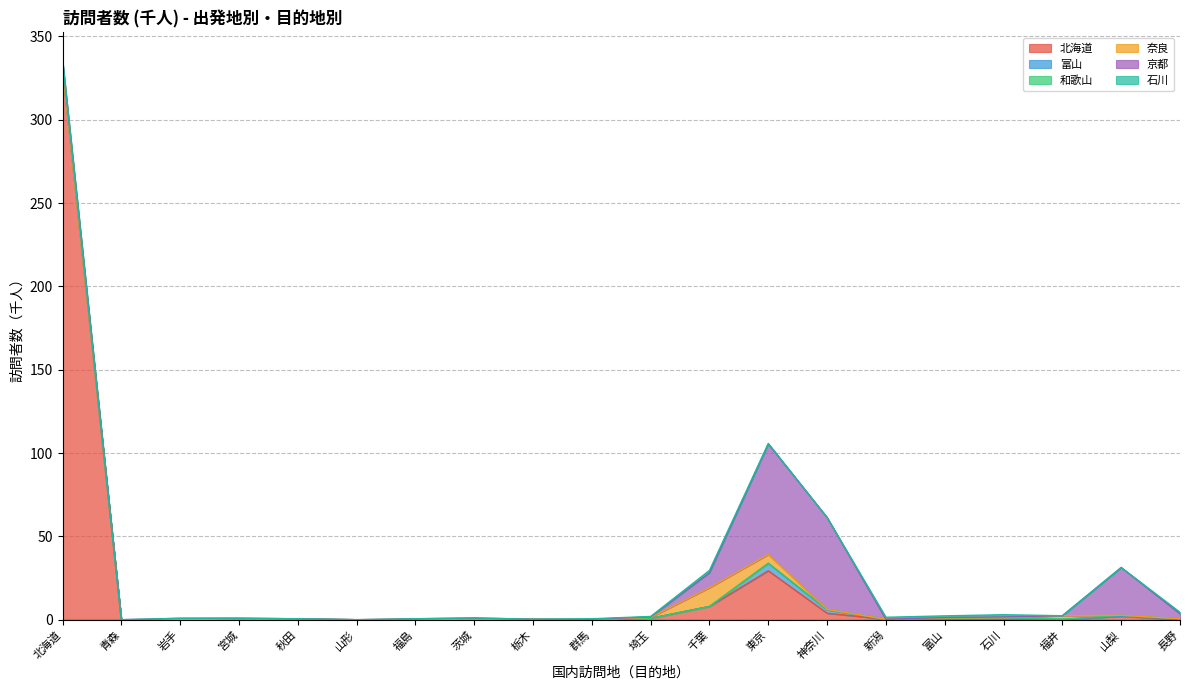

At which category is the sum across all series the highest?

北海道